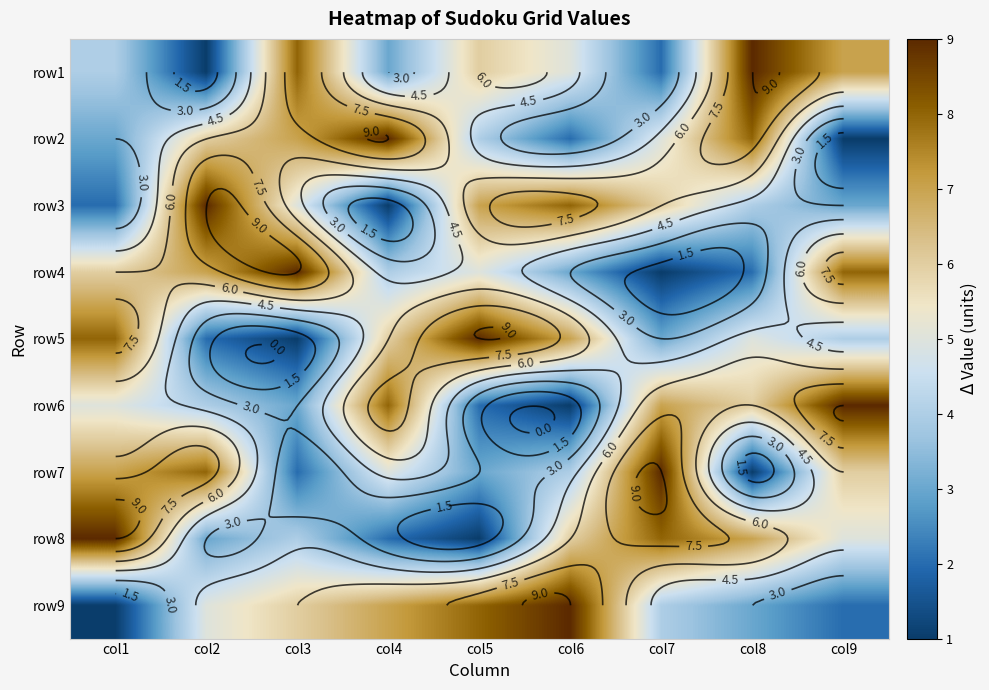

The row4 series shows 11 at col9. True or false?

False